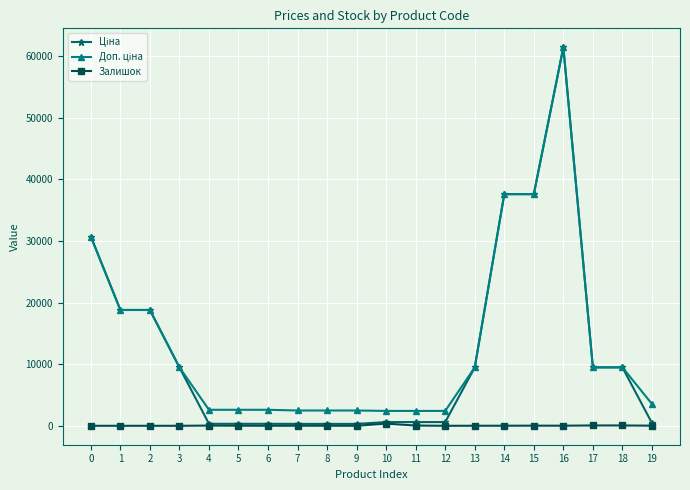

At which category is the sum across all series the highest?

16